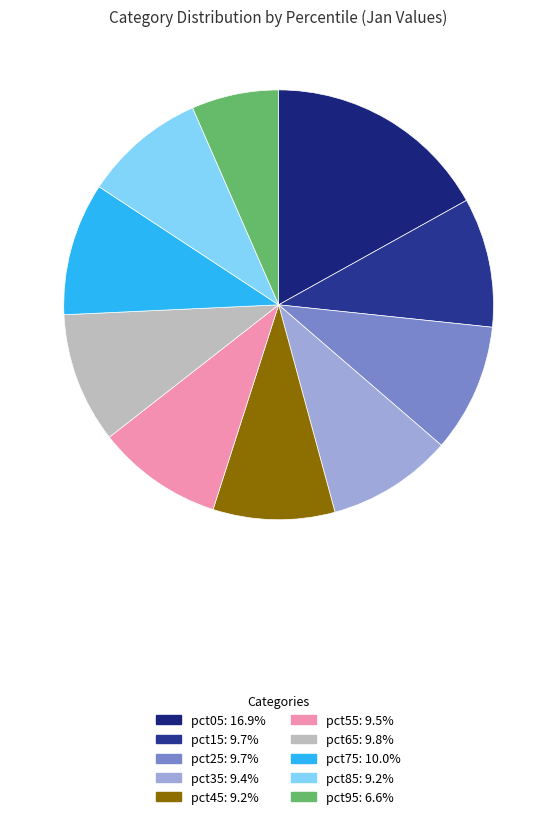

How many slices are in this pie chart?

10